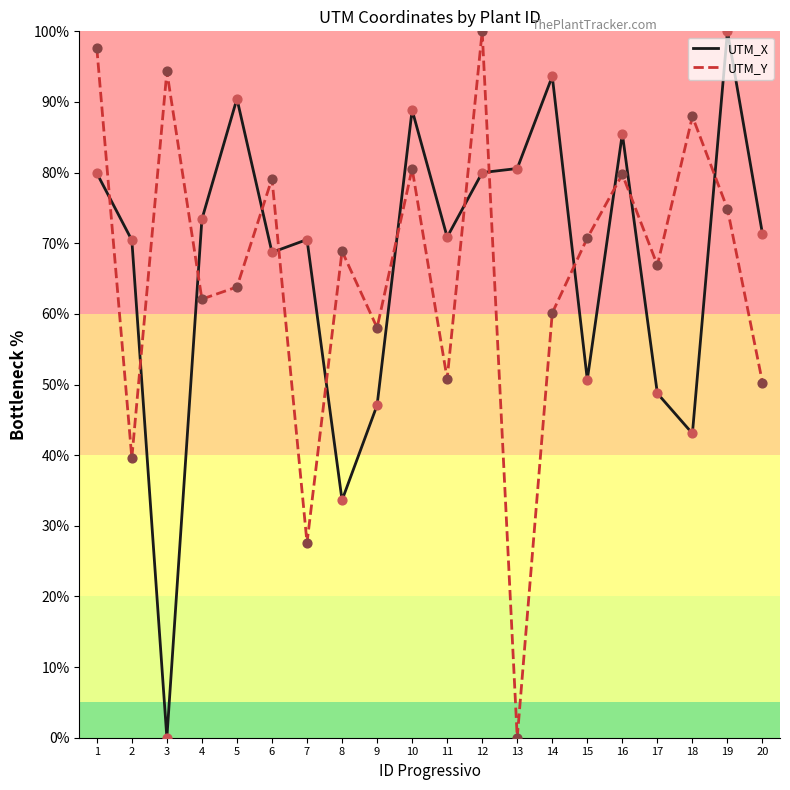

At how many categories does at least one series exceed 35?

20